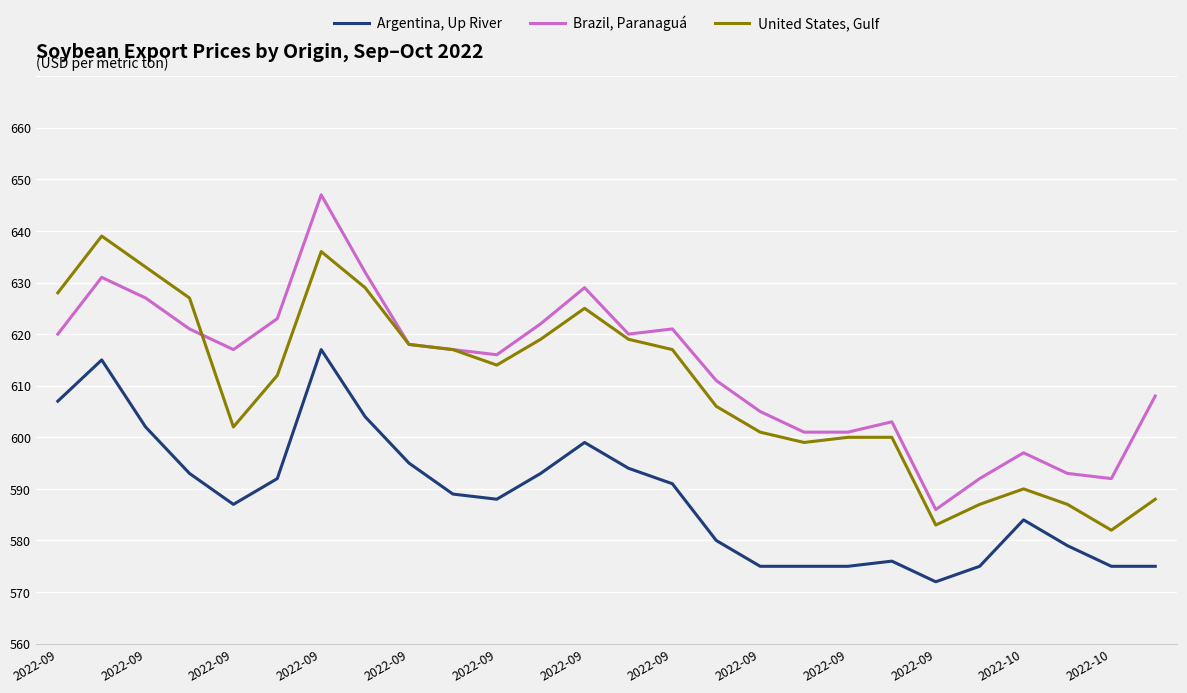

List the series in order of their peak value, highest first.

Brazil, Paranaguá, United States, Gulf, Argentina, Up River